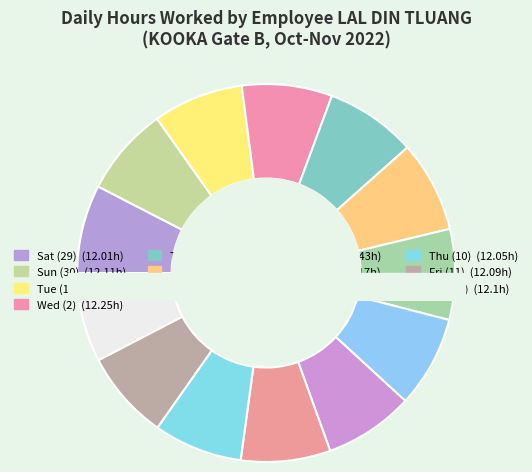

True or false: Sat (12) accounts for 18% of the total.

False